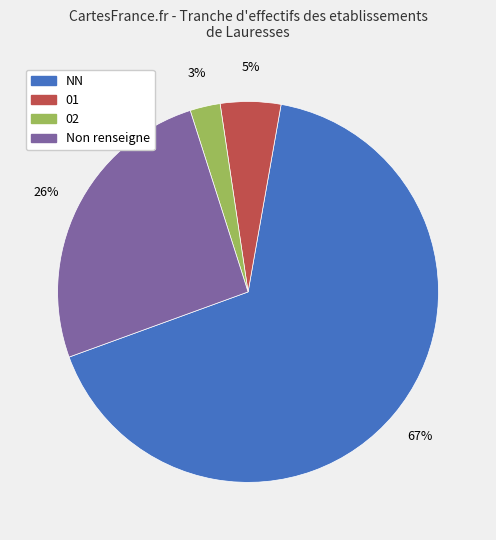

To the nearest percent, what is the average slice percentage?

25%